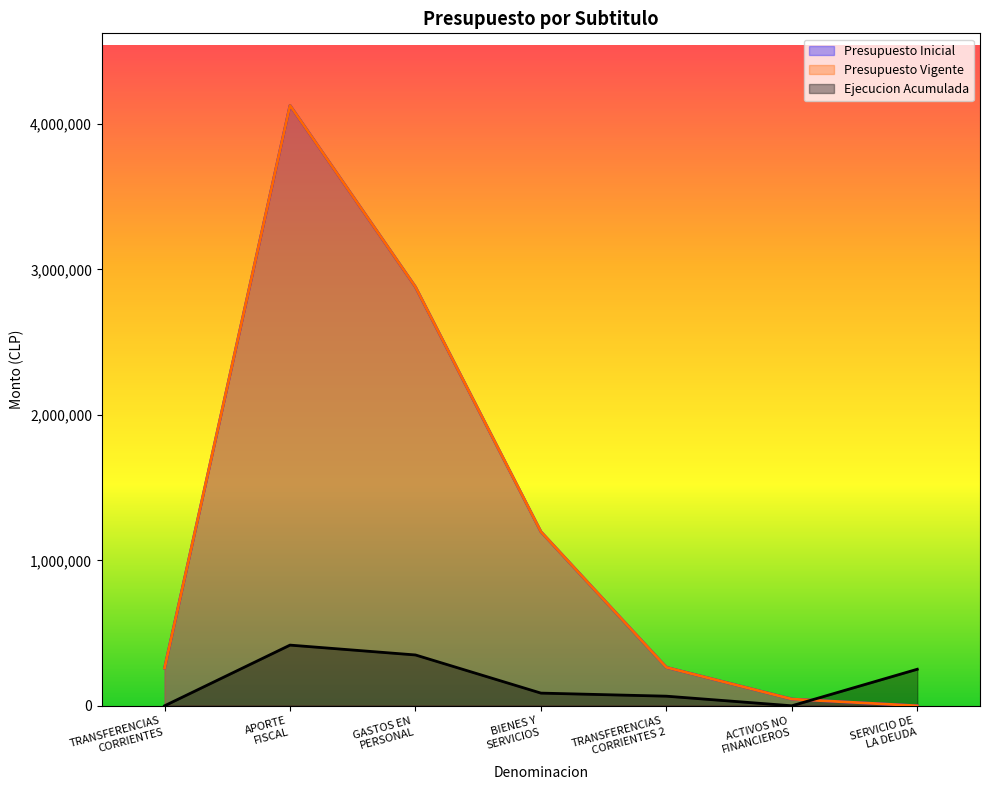

At which label does Presupuesto Vigente reach its minimum?

SERVICIO DE
LA DEUDA